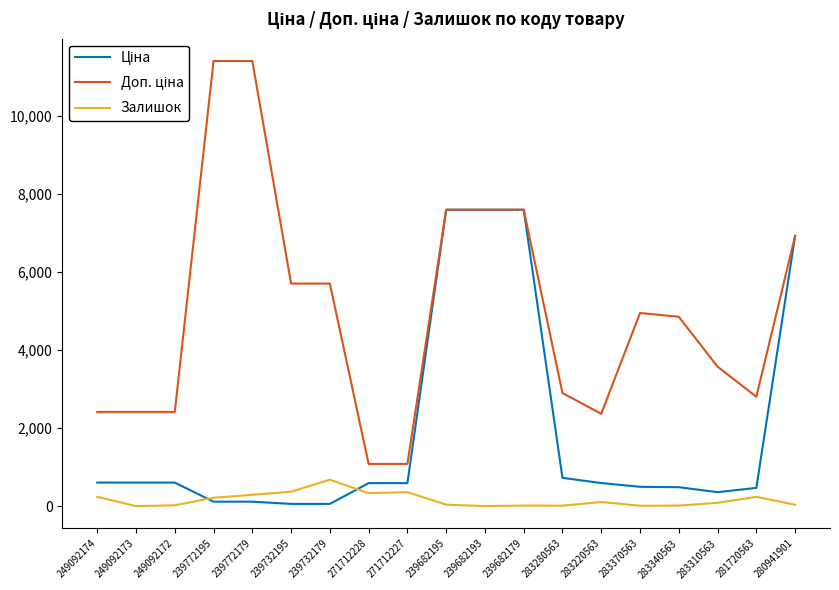

What is the spread (max minus min) of values at 249092173?

2414.8